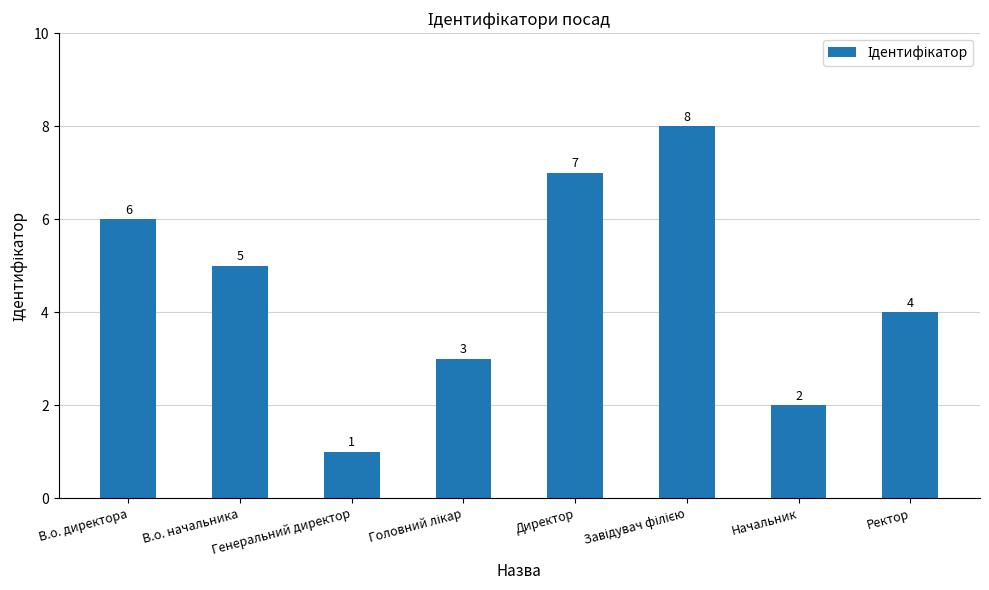

What is the change in value from В.о. директора to В.о. начальника?

-1